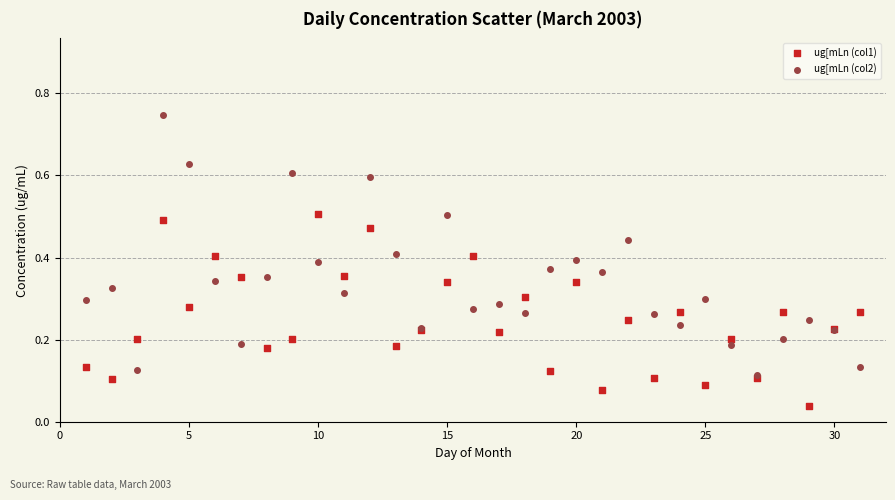

What are all the series names shown in the legend?

ug[mLn (col1), ug[mLn (col2)